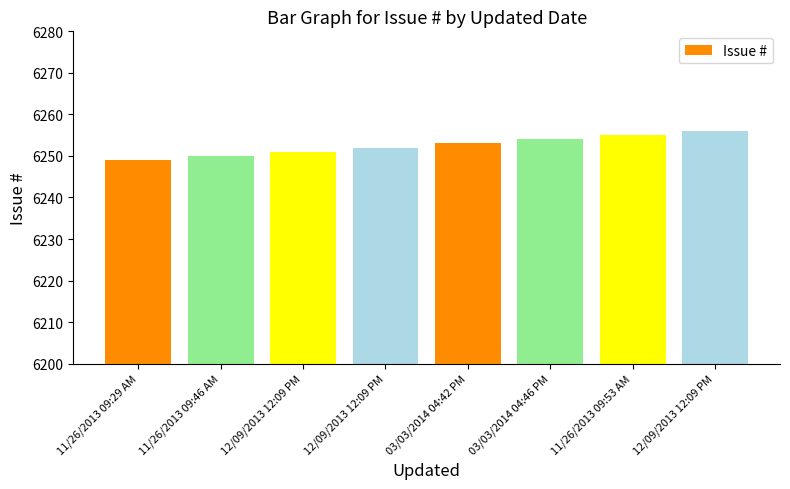

How many values are below 6253?

4